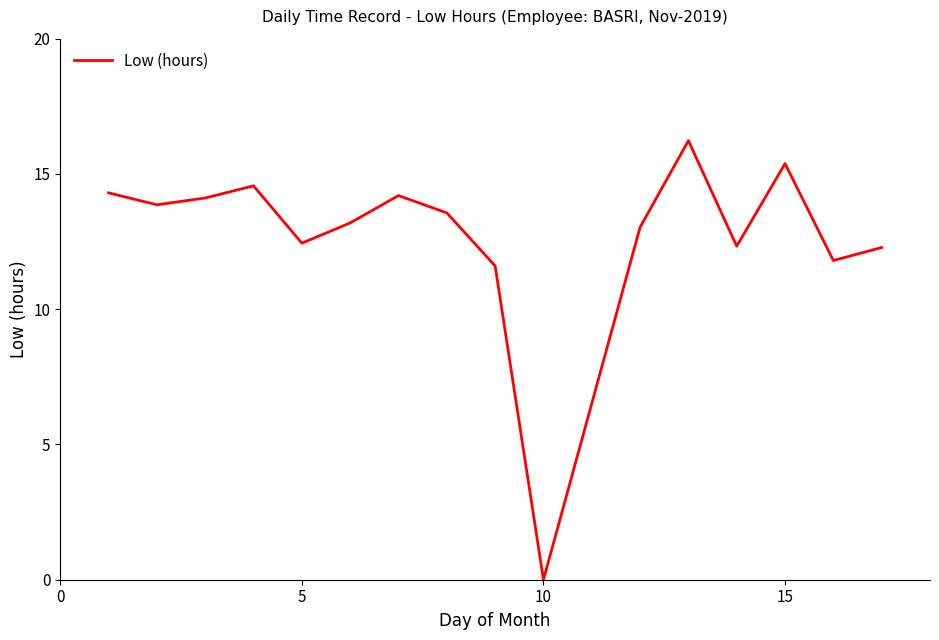

What is the greatest value displayed?

16.2